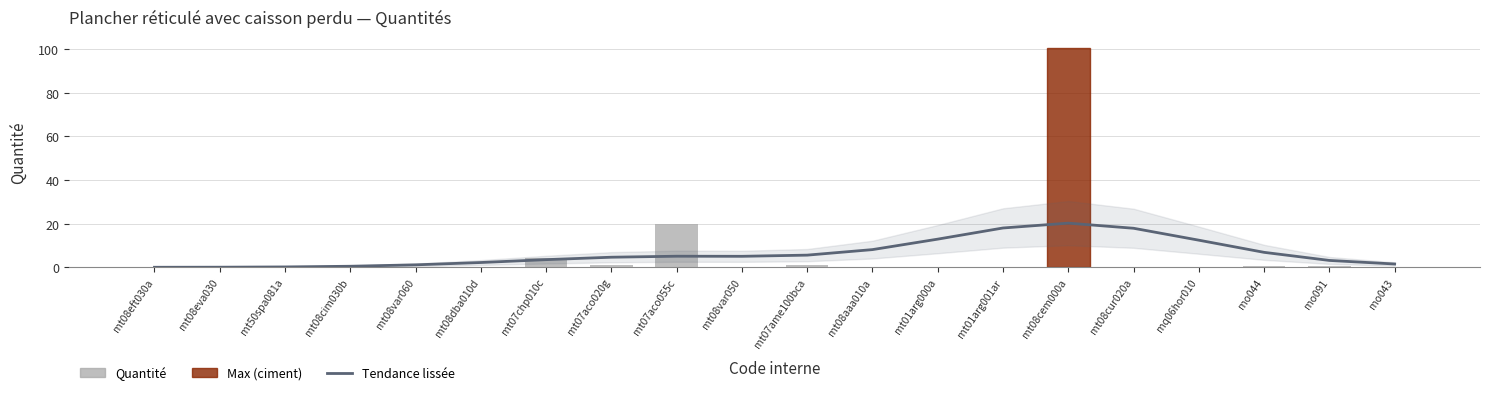

The value of Quantité at mt08dba010d is 0.0. True or false?

True